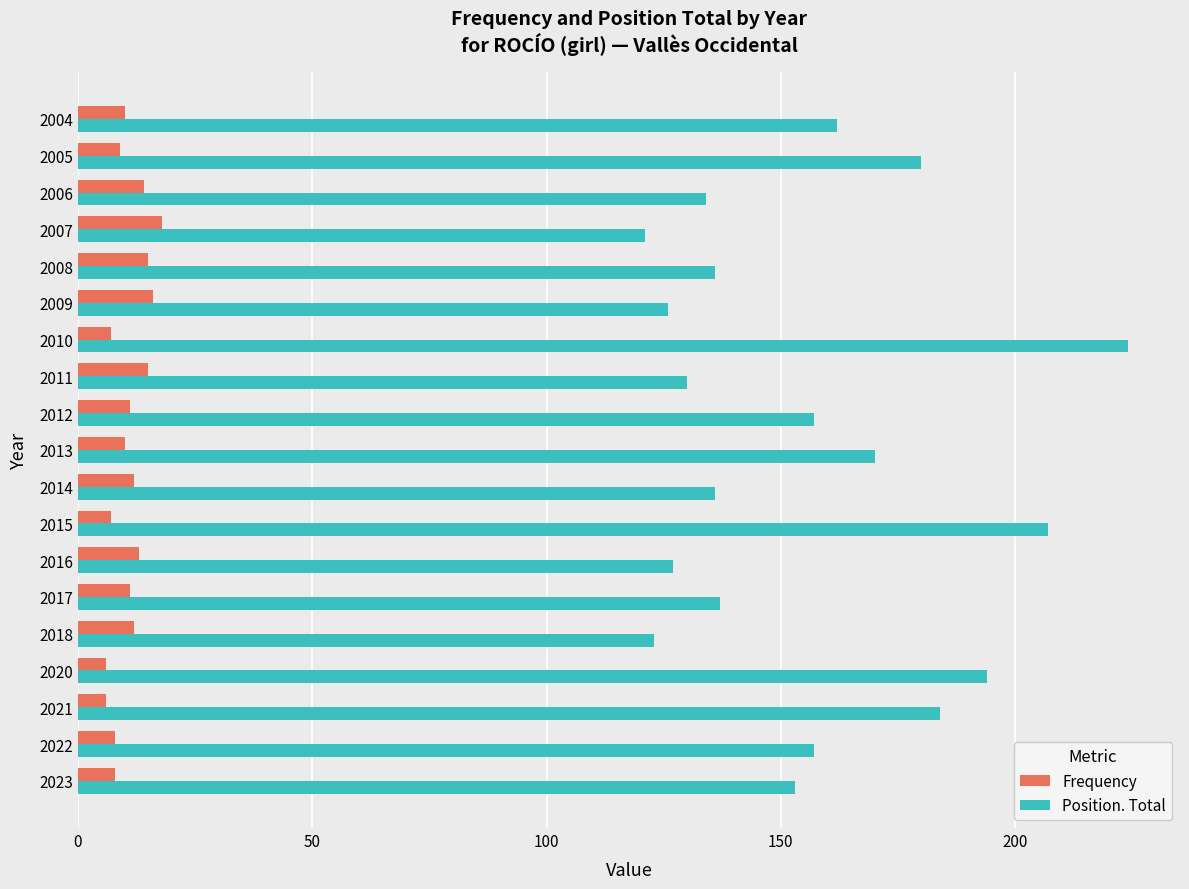

What is the spread (max minus min) of values at 2018?

111